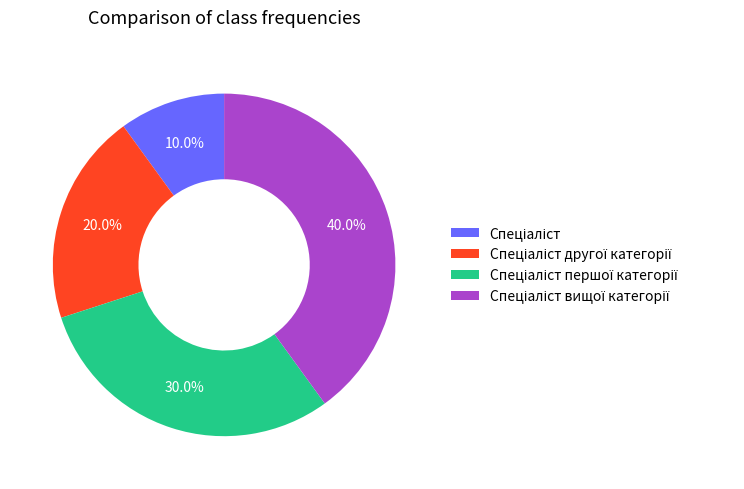

Is there a majority slice in this chart?

No